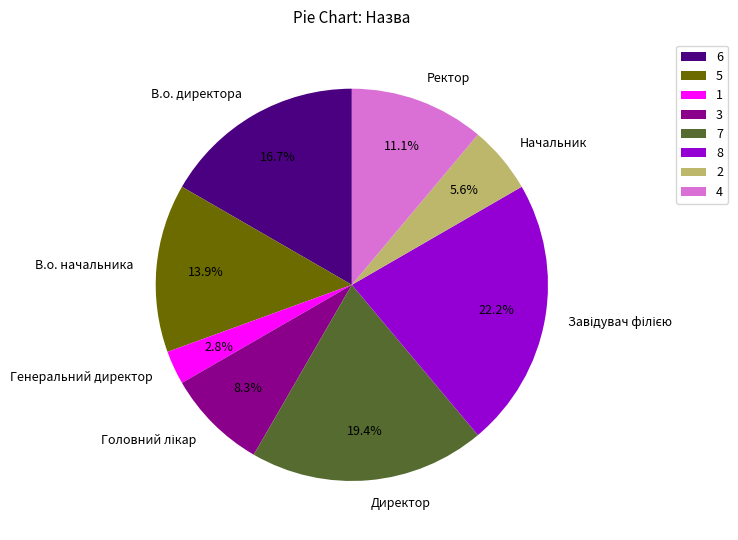

What is the ratio of the value at В.о. директора to the value at Ректор?

1.5